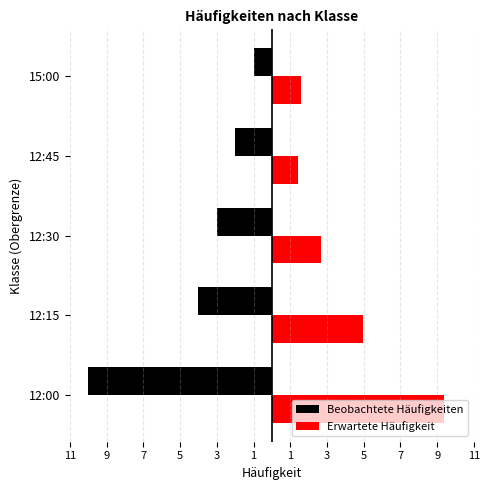

What are all the series names shown in the legend?

Beobachtete Häufigkeiten, Erwartete Häufigkeit